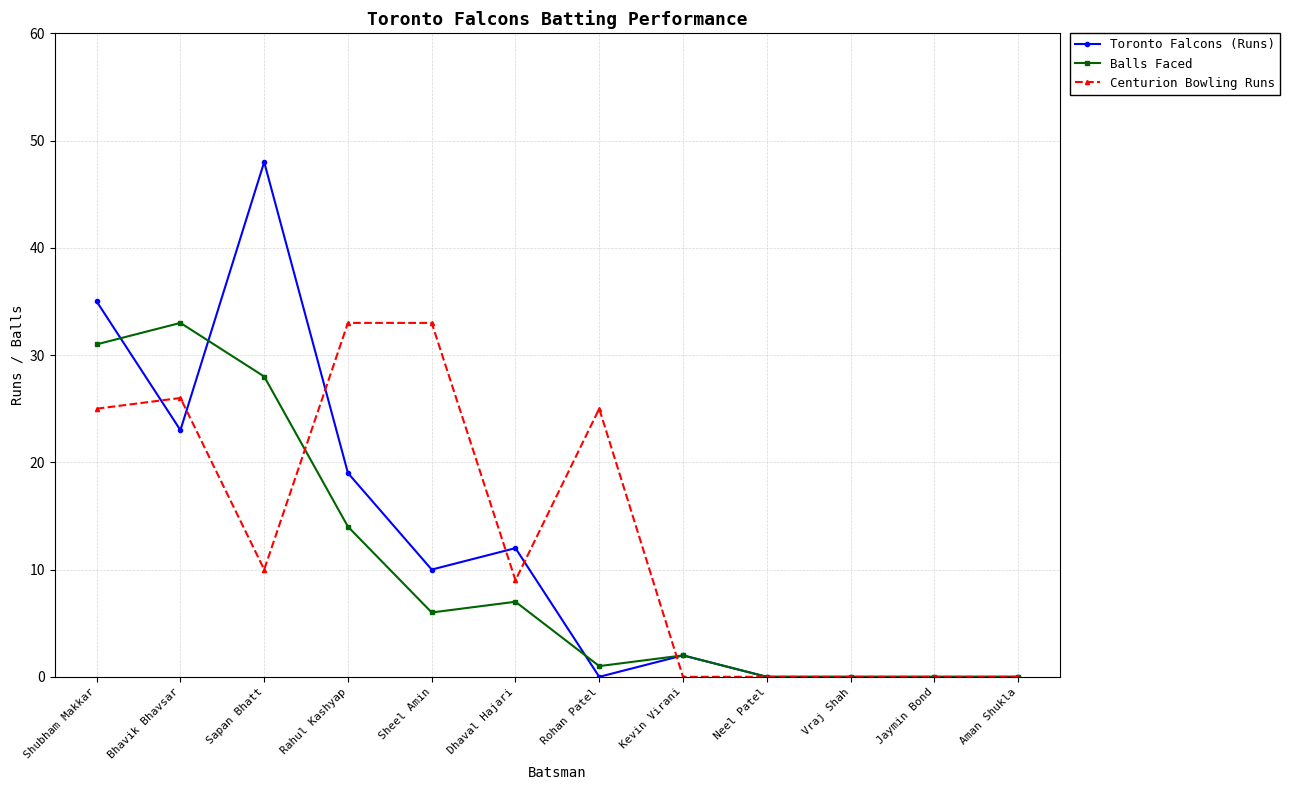

What is the sum of the Centurion Bowling Runs values at Bhavik Bhavsar and Shubham Makkar?

51